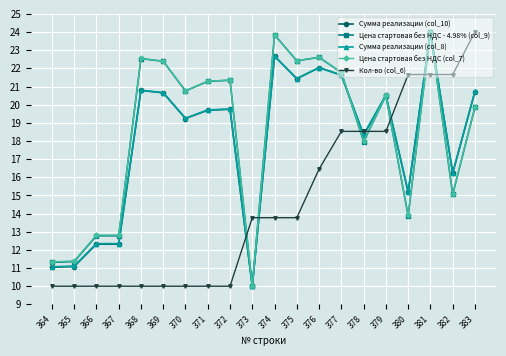

What is the value of the Кол-во (col_6) point at the 13th from the left?

16.5